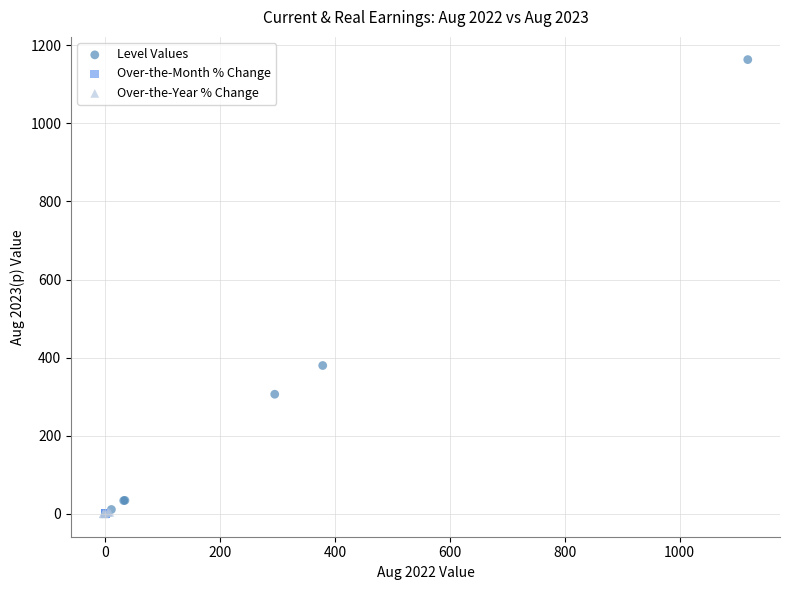

Which series has the widest spread of Y values?

Level Values